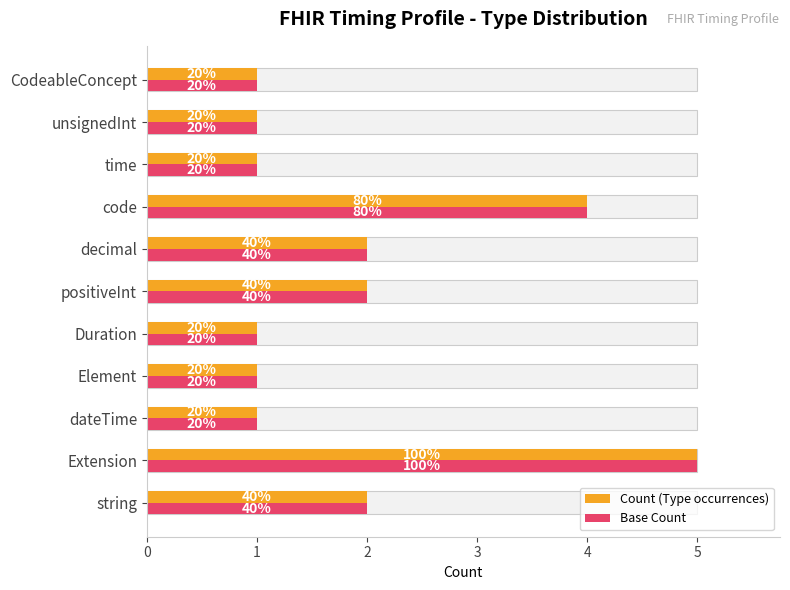

The value of Count (Type occurrences) at Element is 1. True or false?

True